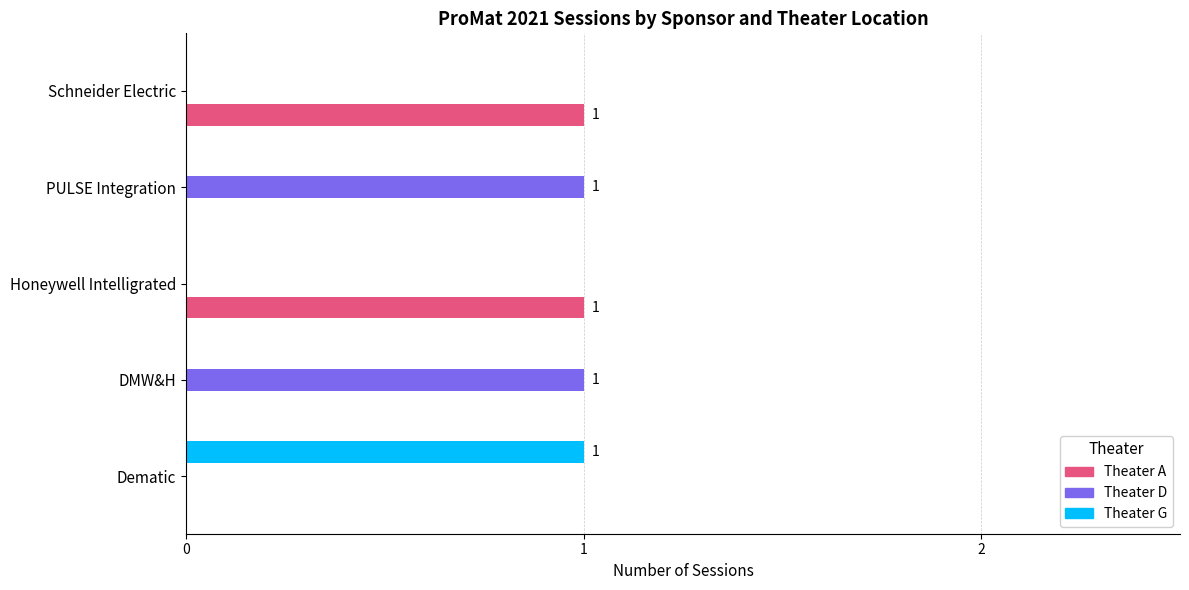

The Theater D series shows 0 at Dematic. True or false?

True